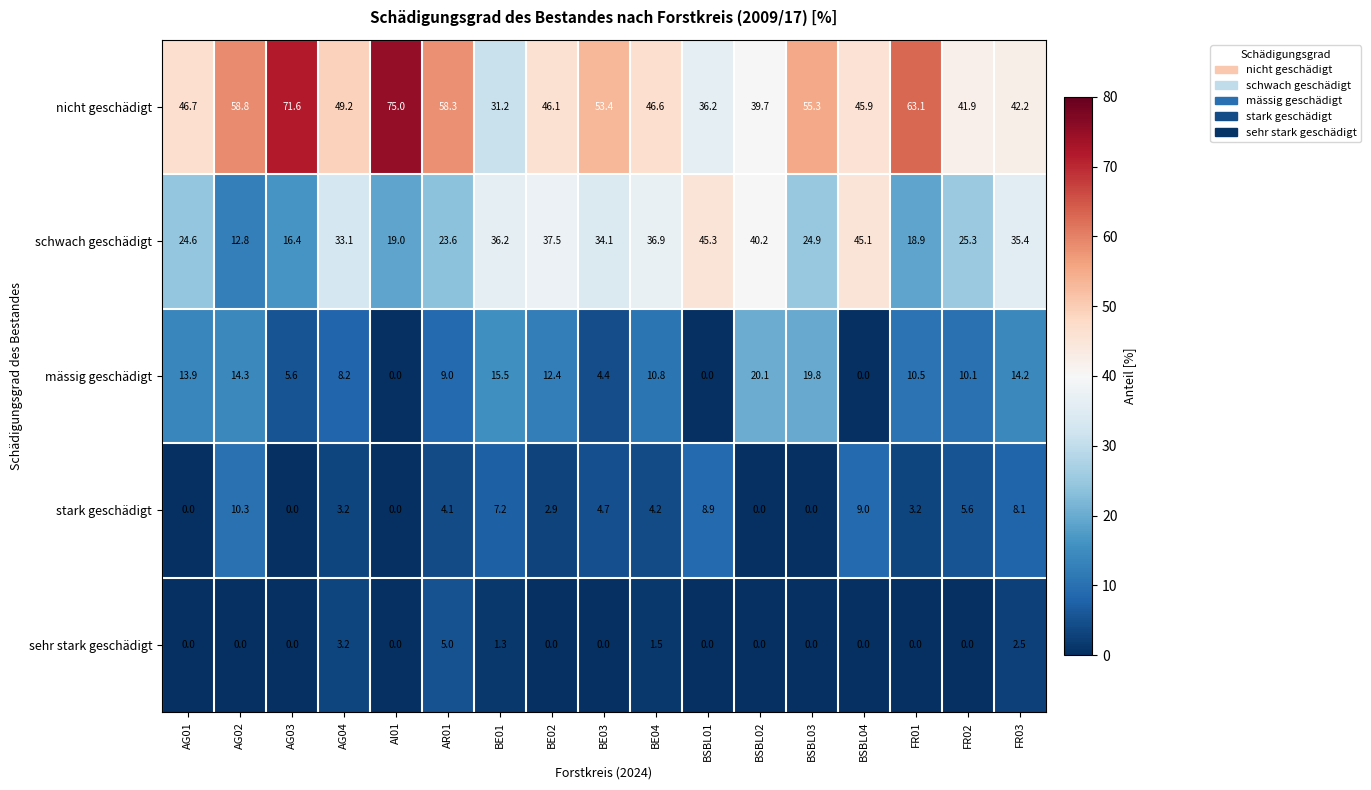

At how many categories does at least one series exceed 1?

17